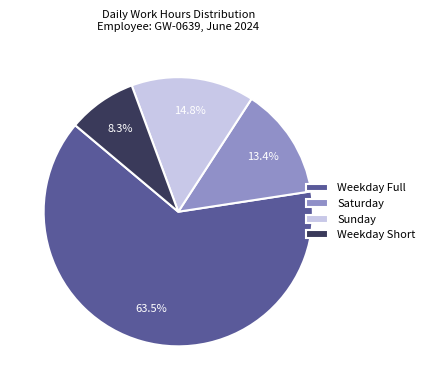

Rank the categories by value from highest to lowest.

Weekday Full, Sunday, Saturday, Weekday Short